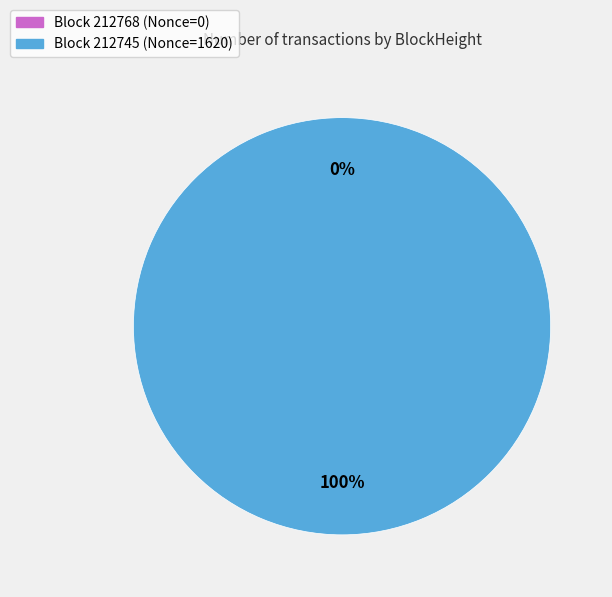

Is there any slice that represents more than half of the pie?

Yes